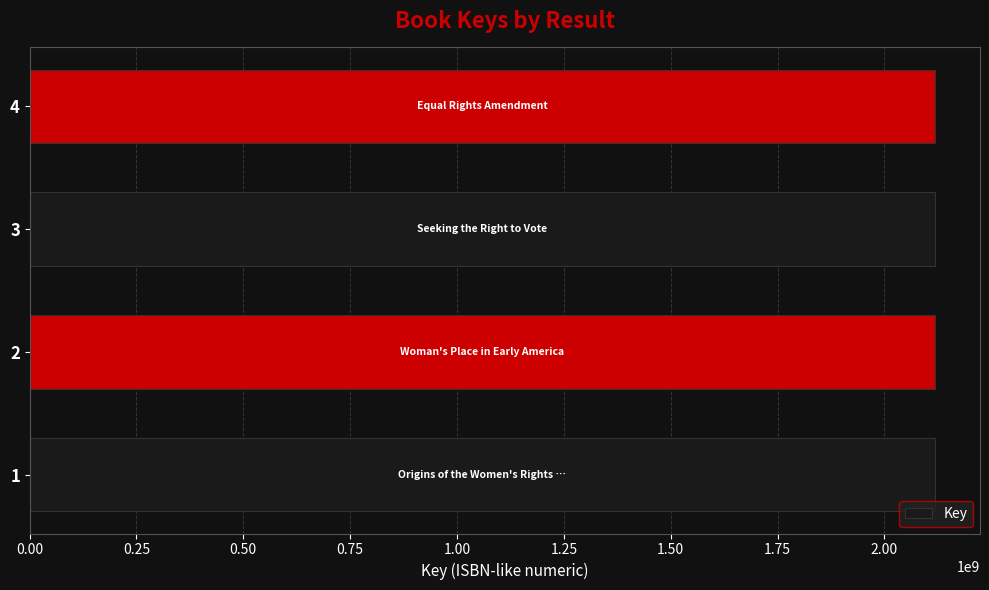

What is the minimum value shown in the chart?

2117884974